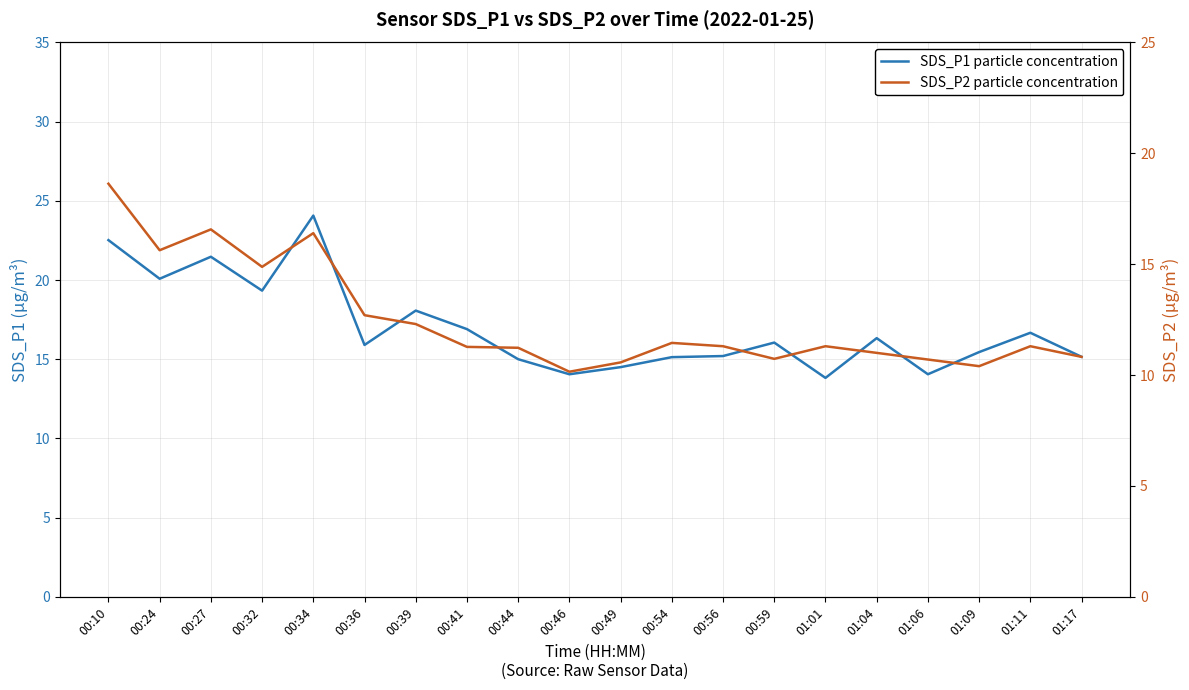

What is the label of the 17th point from the right?

00:32